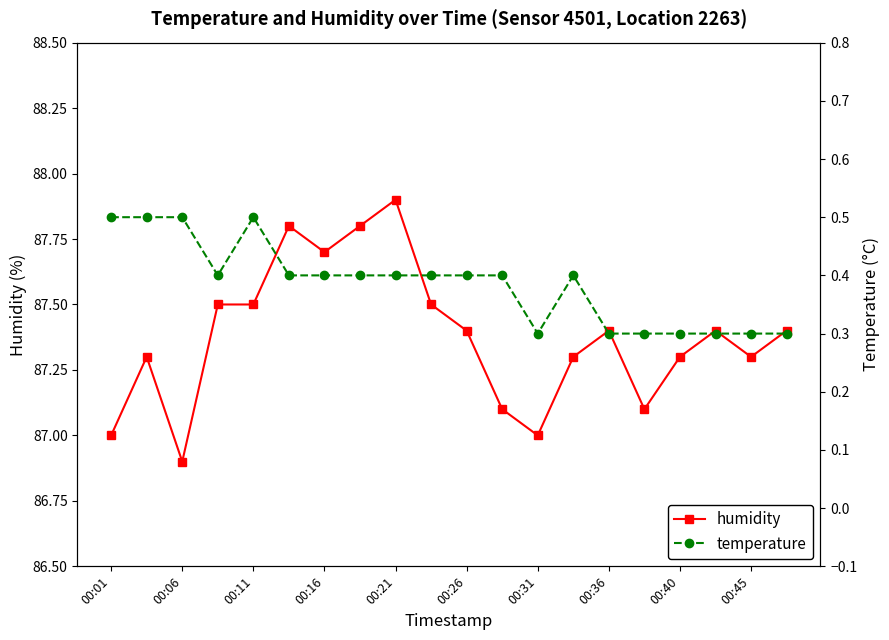

In humidity, how many points are higher than both neighbors (excluding endpoints)?

5